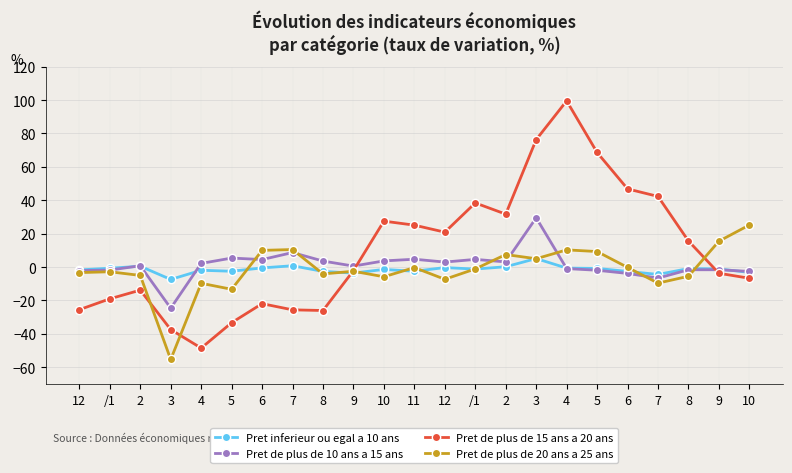

How many values in Pret de plus de 15 ans a 20 ans are below zero?

12